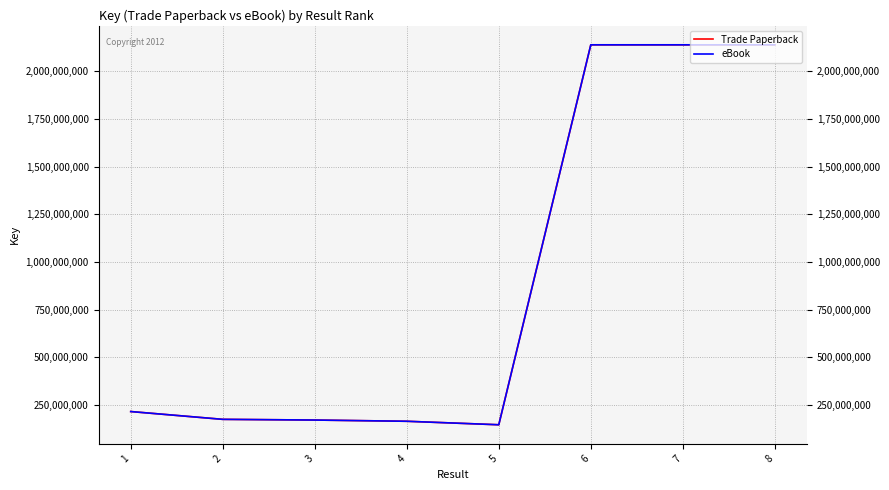

Is the value of eBook at 8 greater than the value of Trade Paperback at 2?

Yes